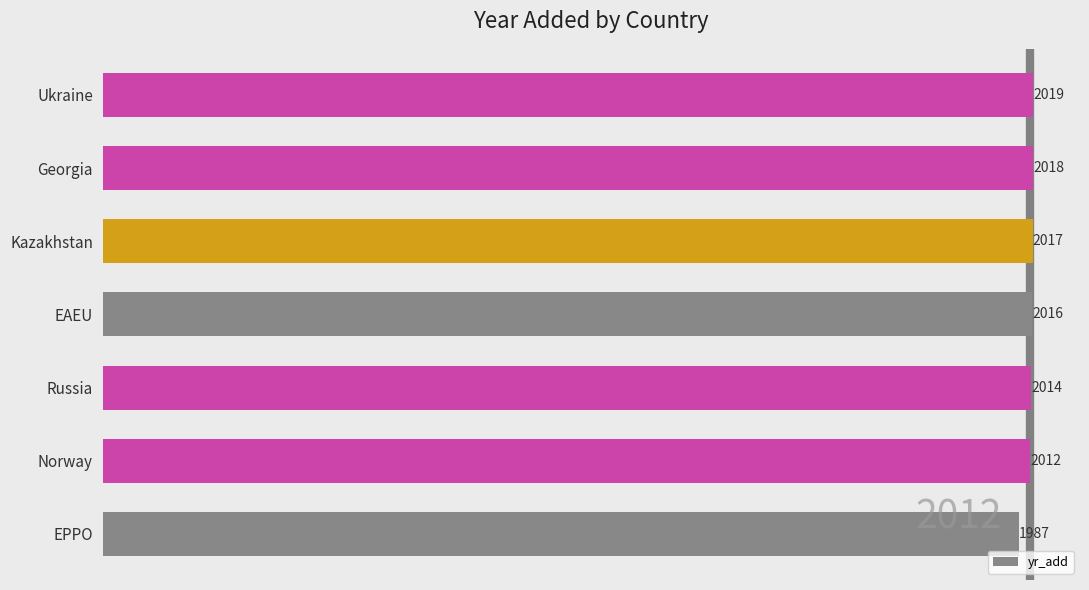

What is the approximate value at Georgia, to the nearest 5?

2020